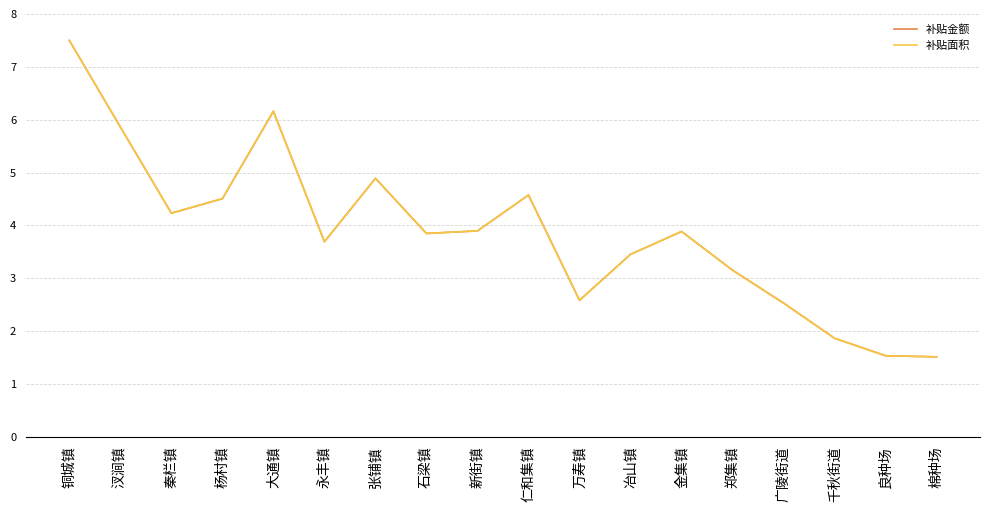

Read the 补贴金额 value at 良种场.

1.5